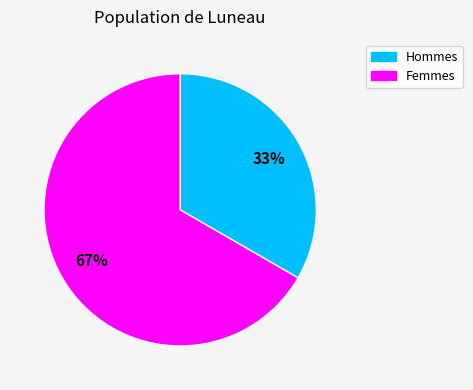

Is there a majority slice in this chart?

Yes